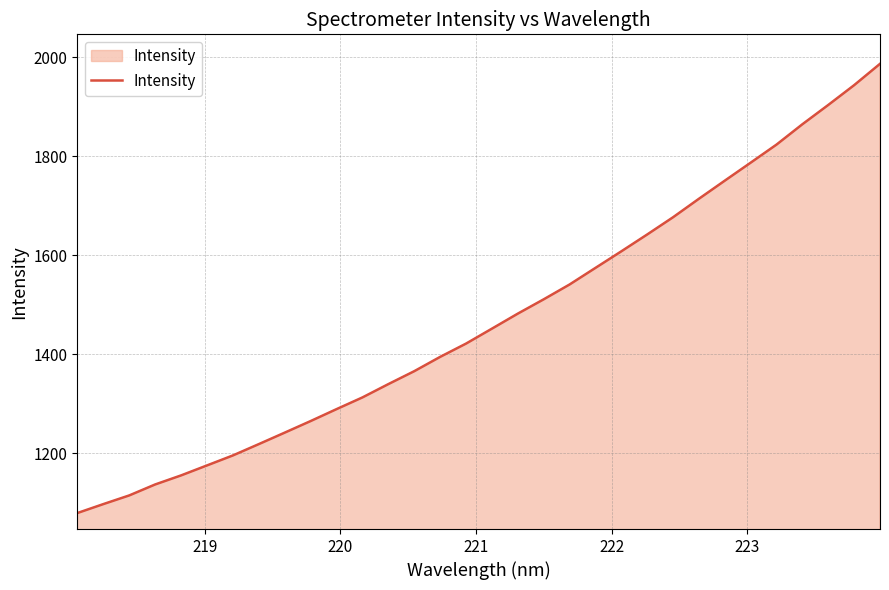

What is the greatest value displayed?

1987.0